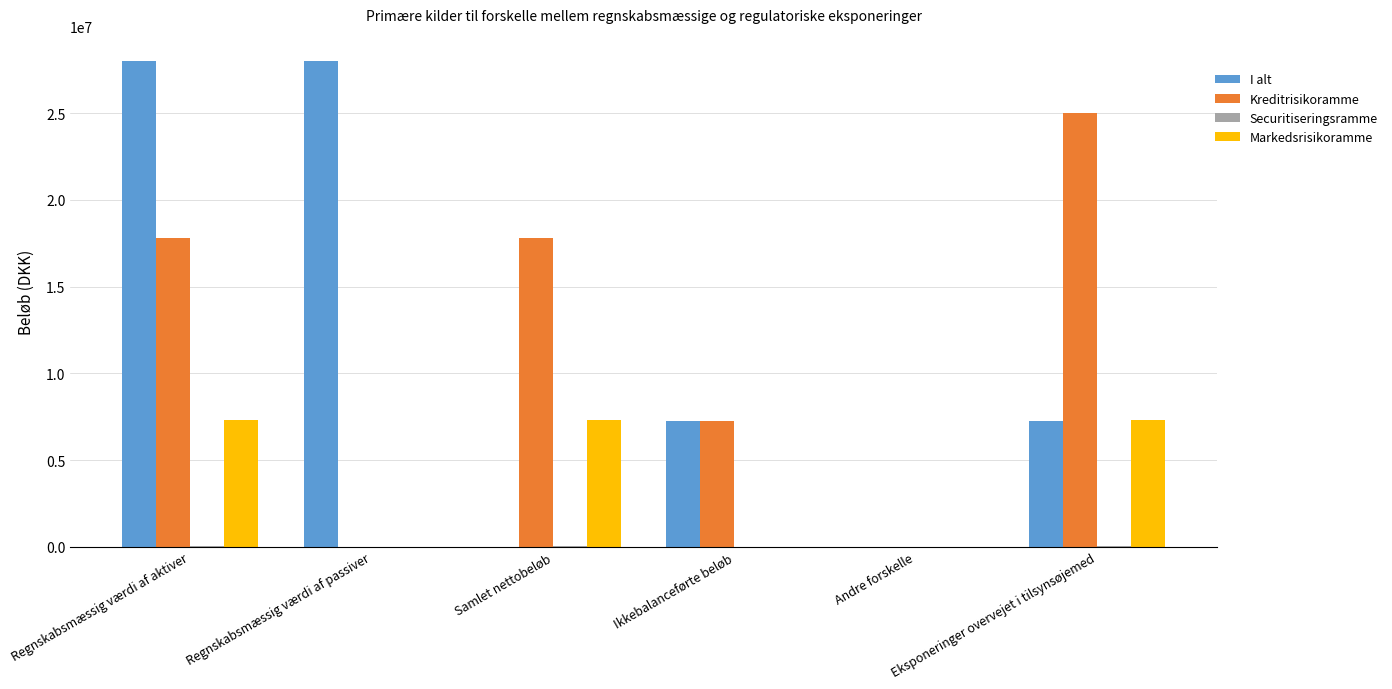

How many groups of bars are there?

6